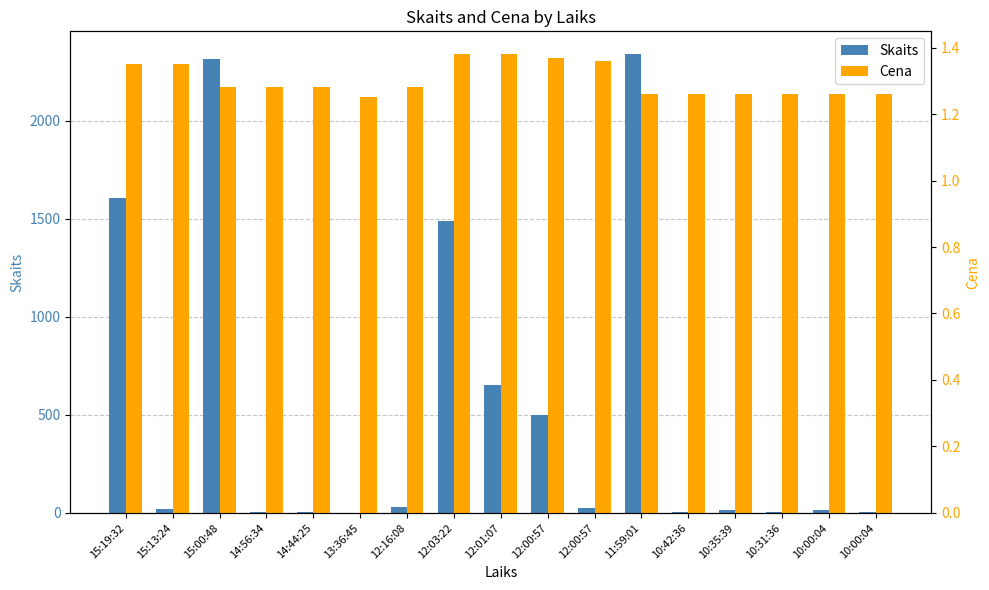

What is the value of the Skaits bar at the 4th from the left?

2.0